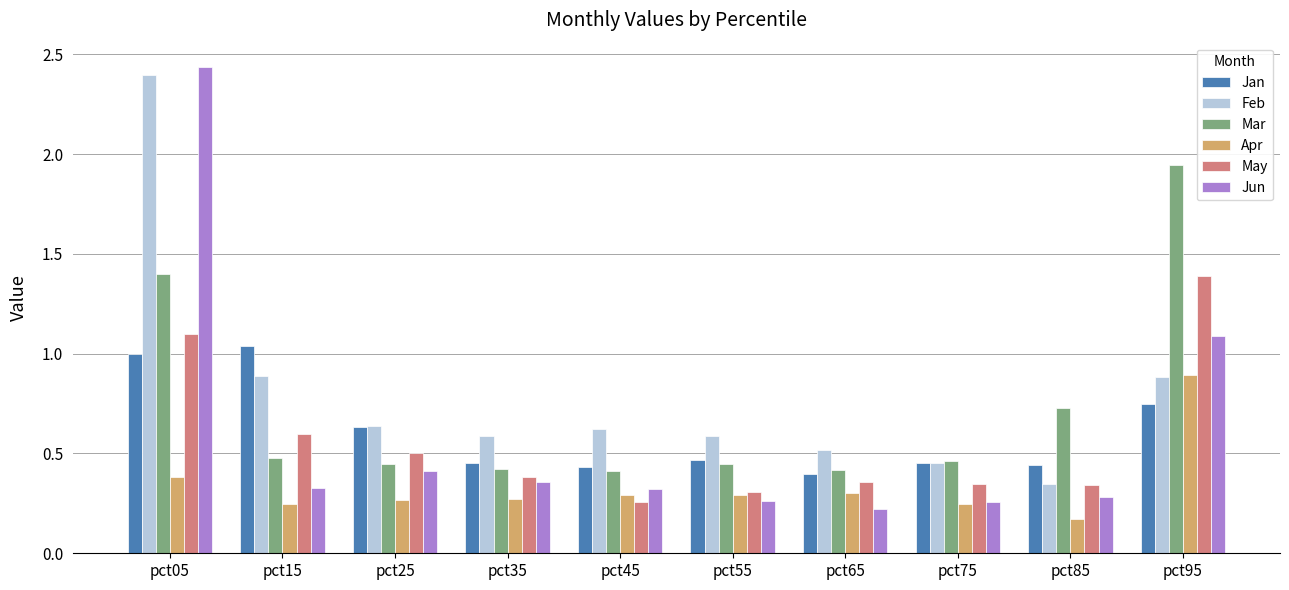

What is the sum of all May values?

5.6